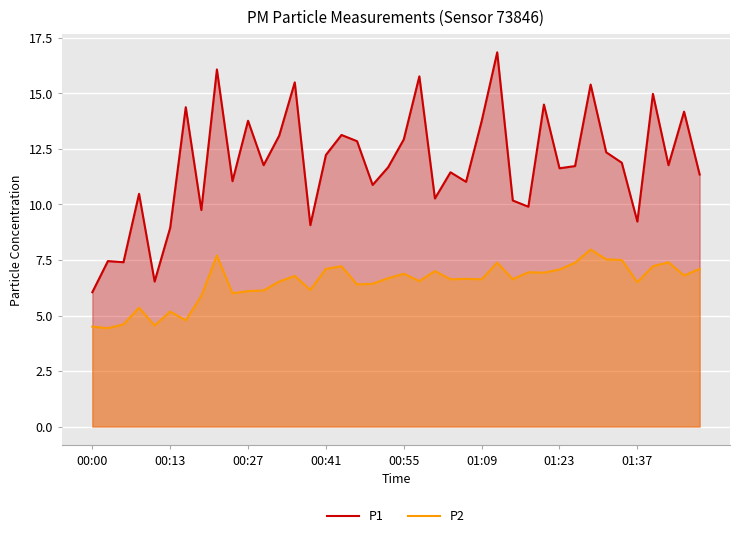

Which series has the largest total across all categories?

P1